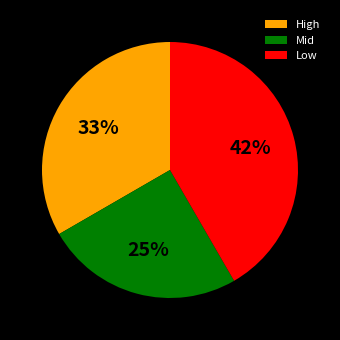

Rank the categories by value from lowest to highest.

Mid, High, Low